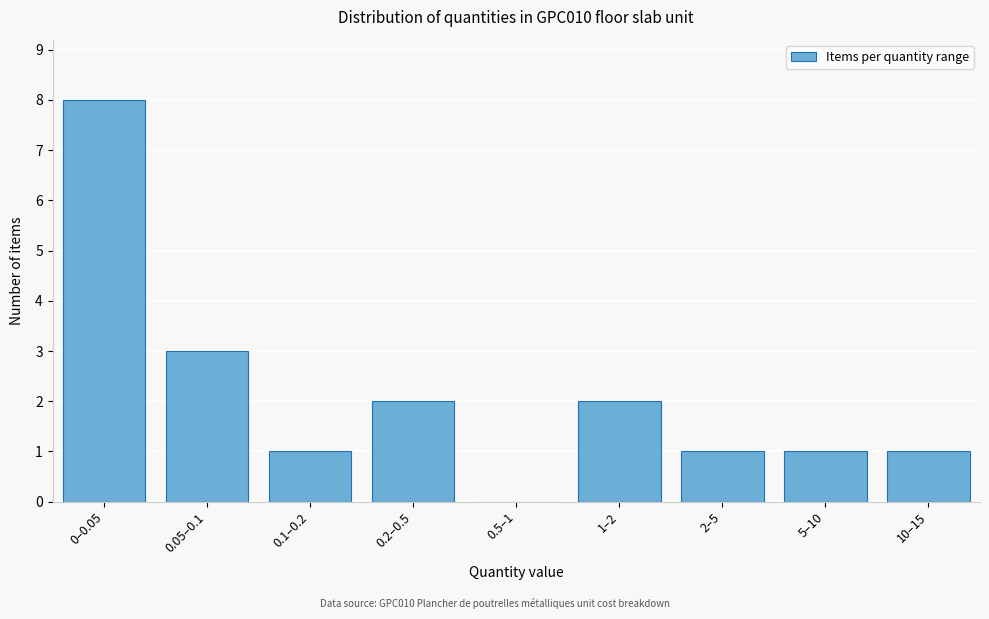

Reading left to right, list all the values displayed in this chart.

0–0.05=8	0.05–0.1=3	0.1–0.2=1	0.2–0.5=2	0.5–1=0	1–2=2	2–5=1	5–10=1	10–15=1